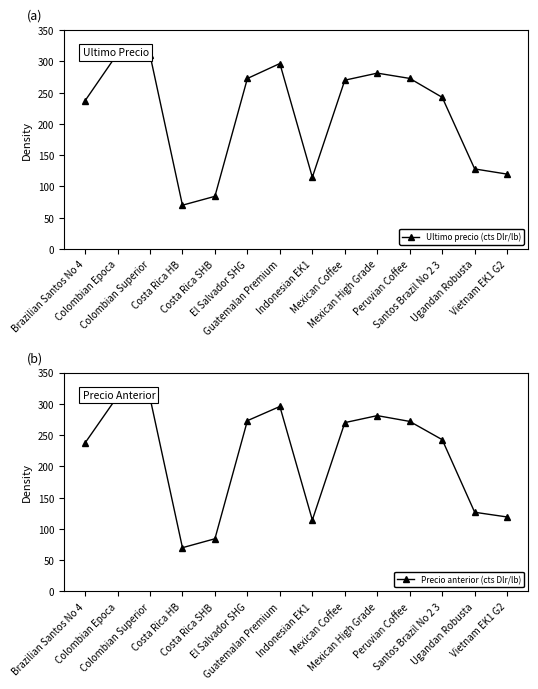

What is the difference between the second highest and second lowest values in the Precio anterior (cts Dlr/lb) series?

225.5